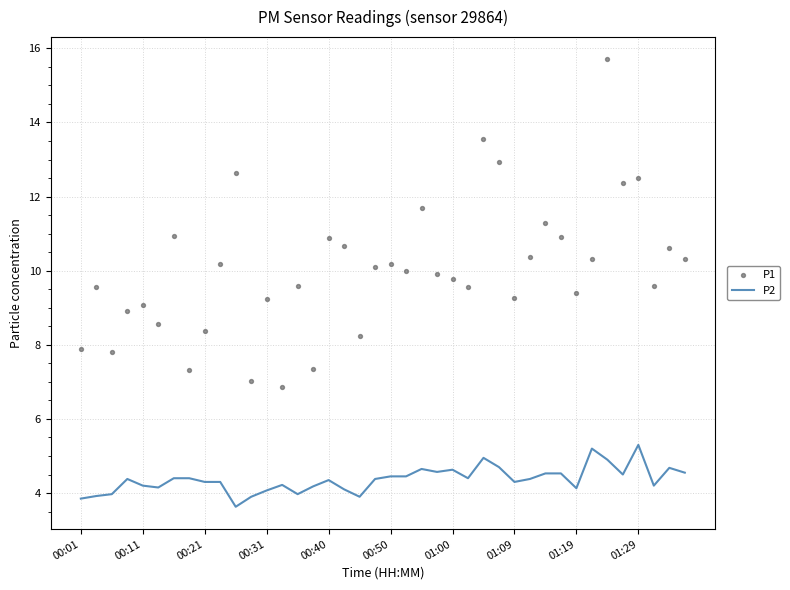

What are all the series names shown in the legend?

P2, P1